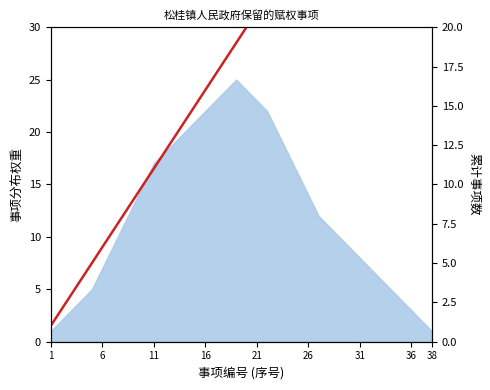

What is the ratio of the value at 12 to the value at 21?

0.6